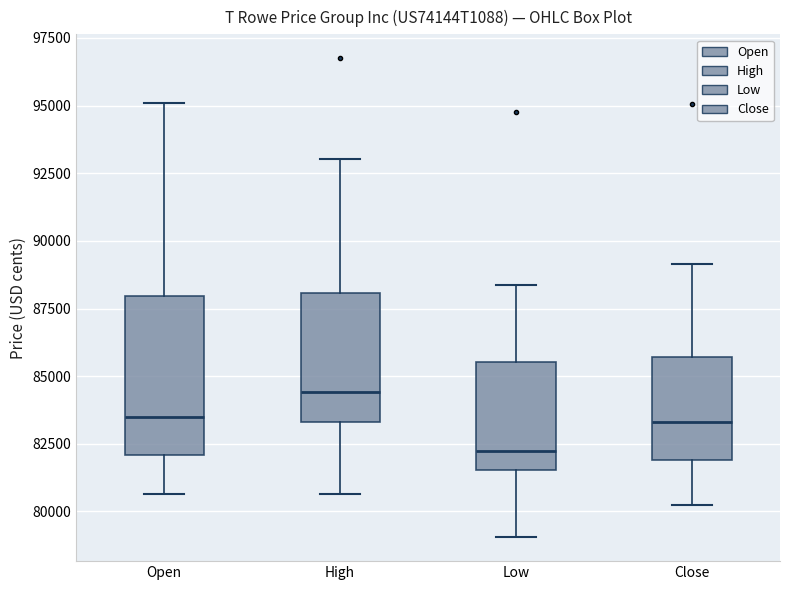

Which box has the lowest median line?

Low